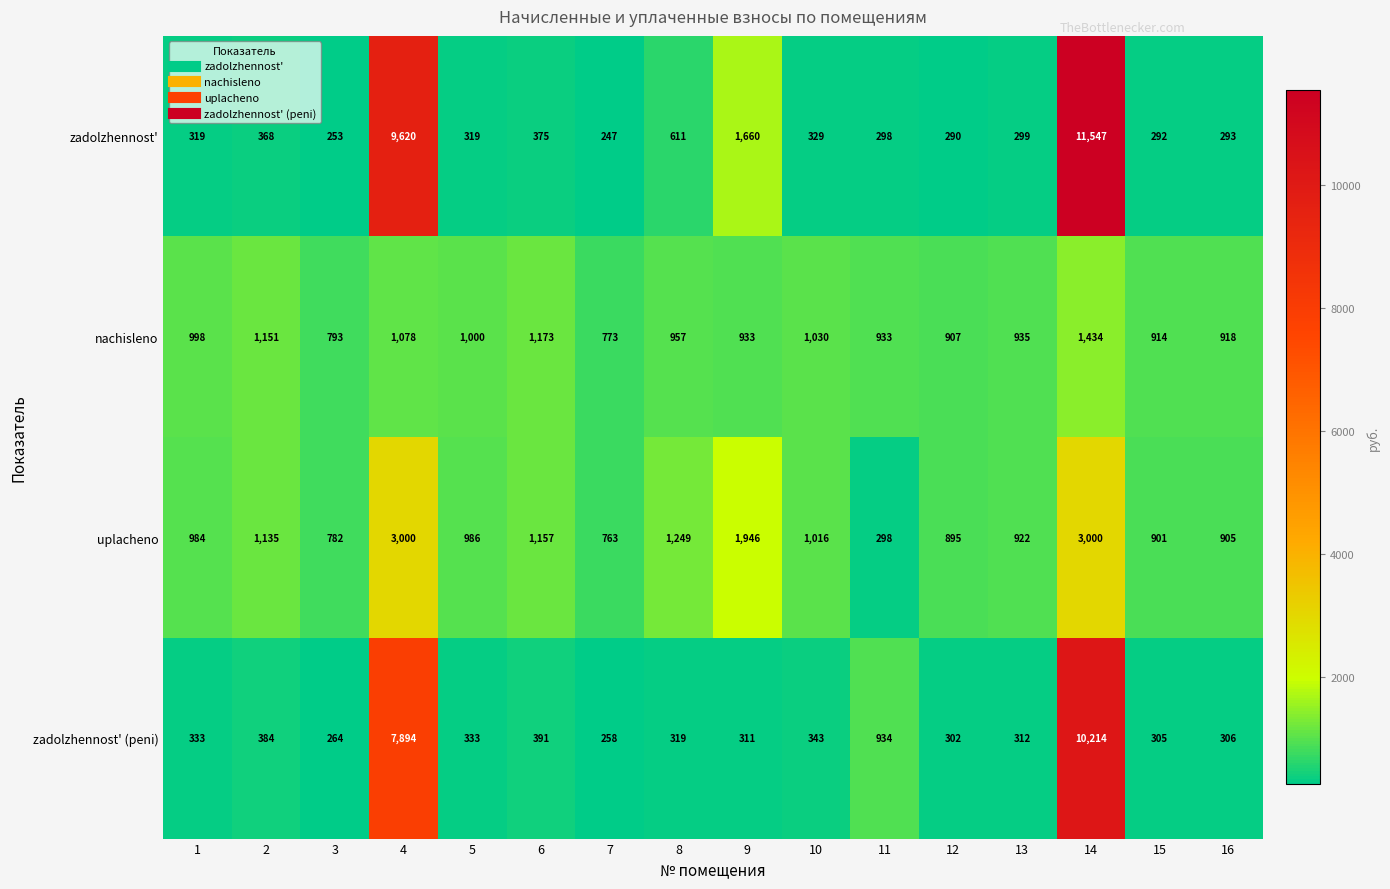

The nachisleno series shows 1078 at 4. True or false?

True